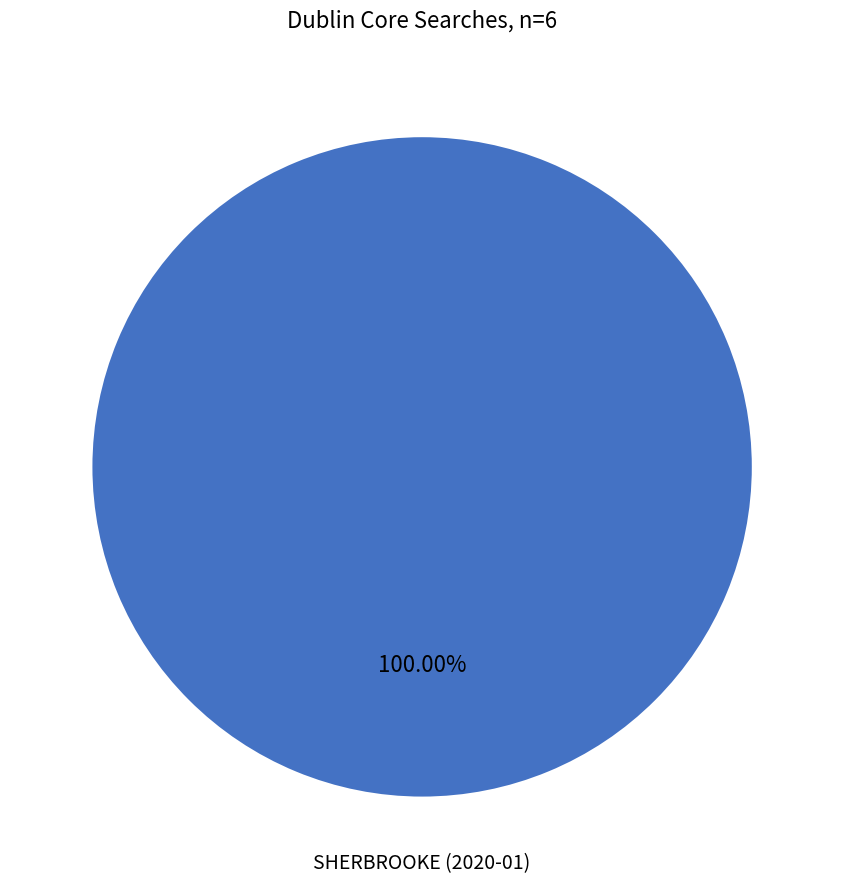

Does any single category account for the majority?

Yes